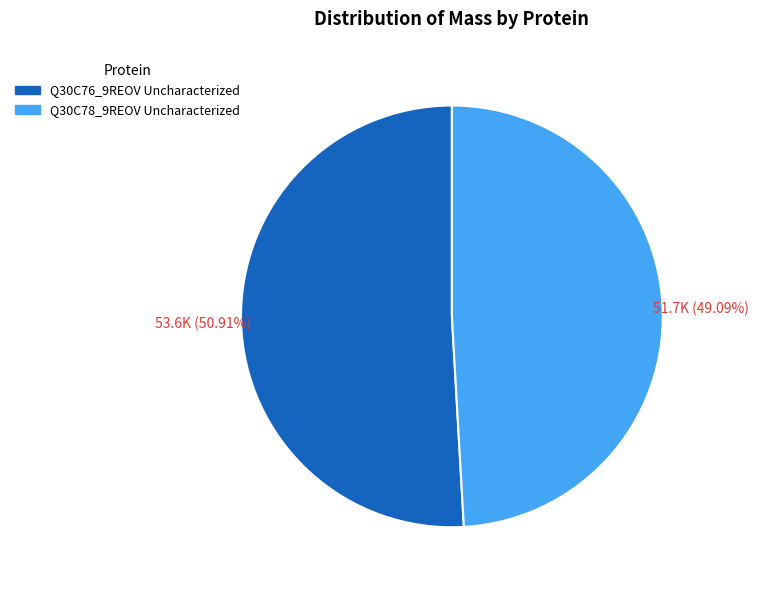

To the nearest percent, what is the combined percentage of Q30C78_9REOV Uncharacterized and Q30C76_9REOV Uncharacterized?

100%